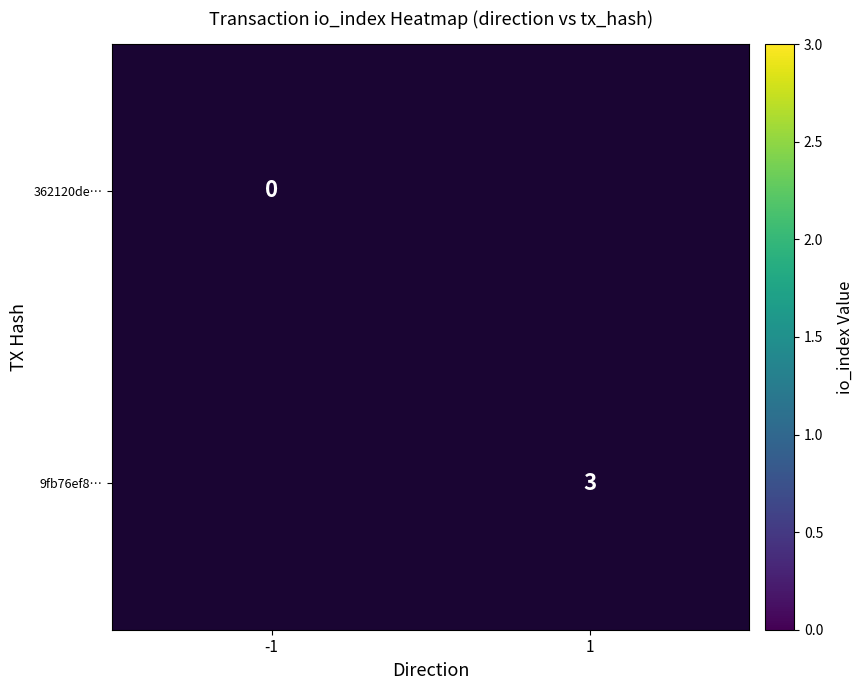

At how many categories does at least one series exceed 1?

1